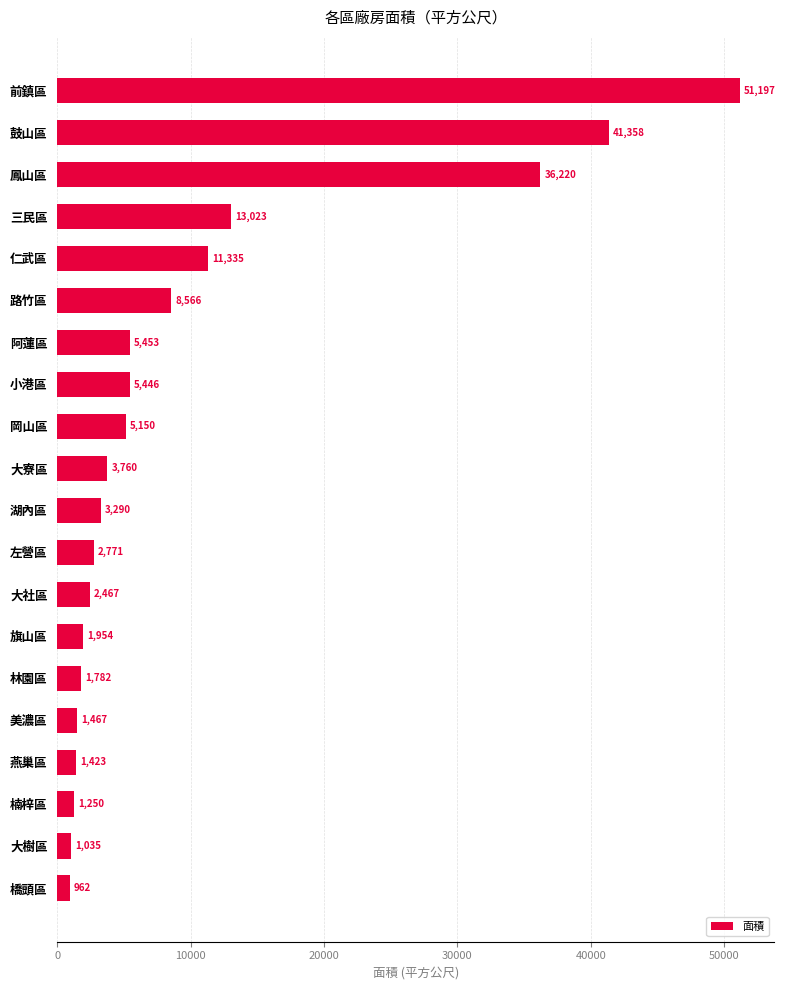

Approximately how many times larger is the value at 林園區 compared to 阿蓮區?

0.3